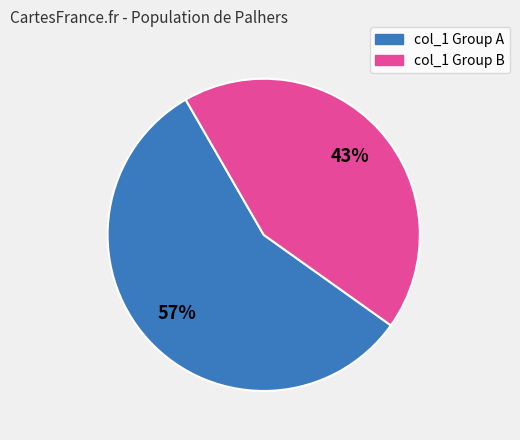

Is there a majority slice in this chart?

Yes